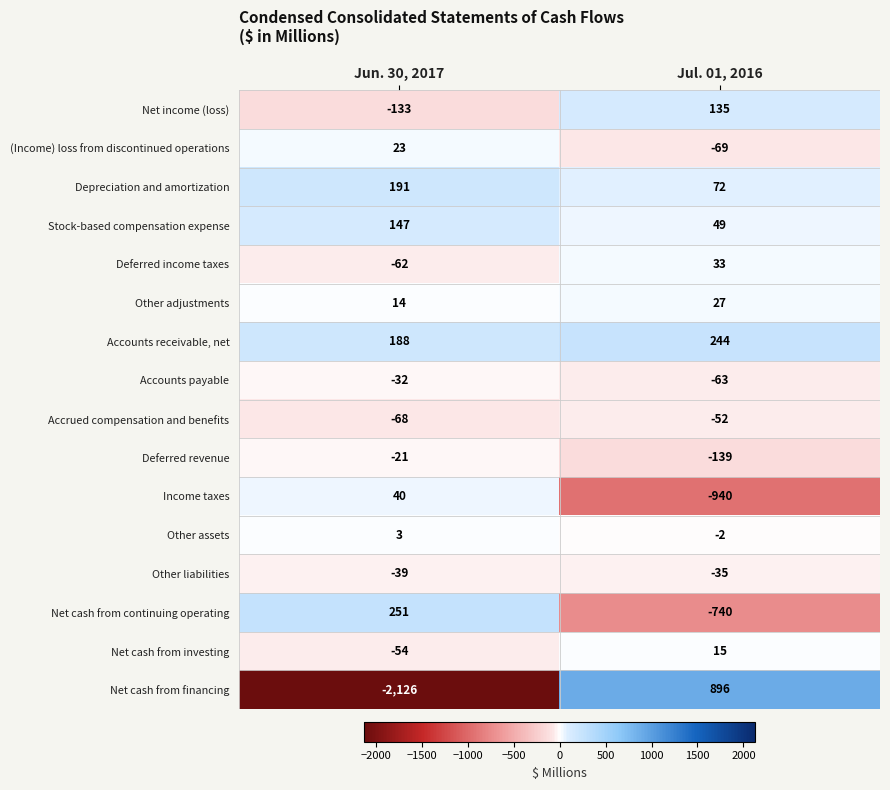

Where is Depreciation and amortization nearest to the value 131?

Jul. 01, 2016